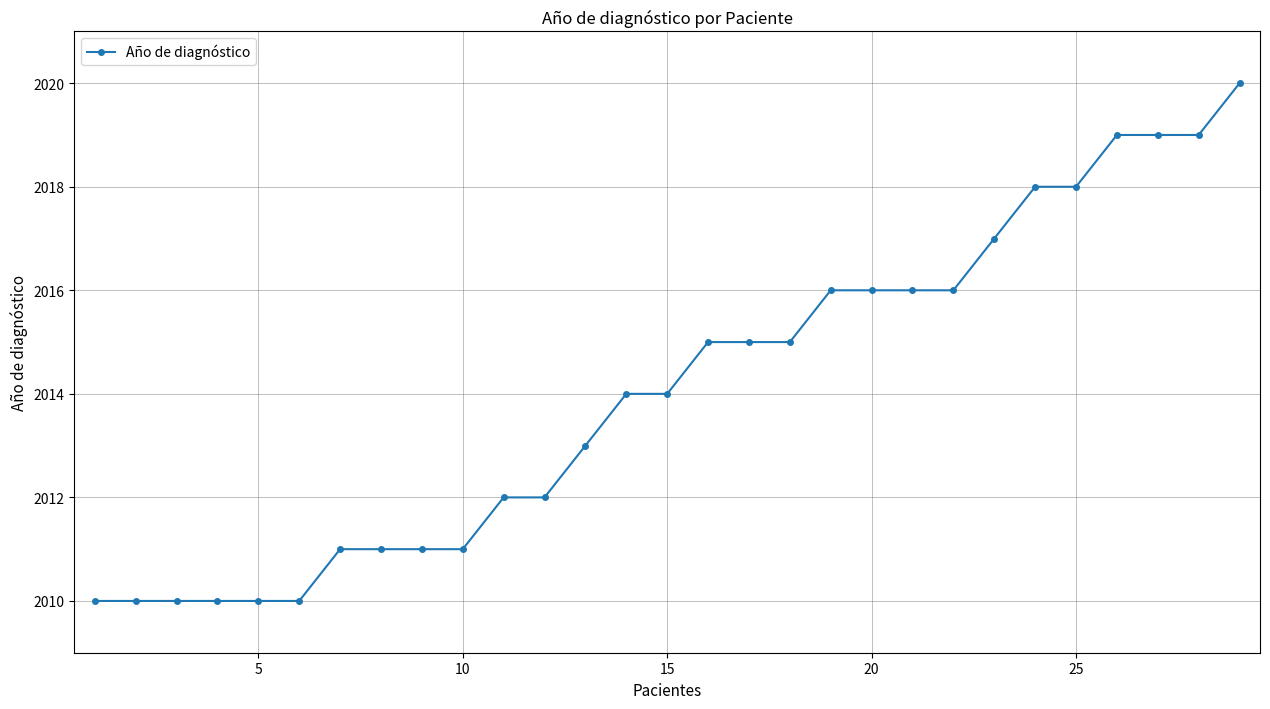

What is the difference between the second highest and second lowest values?

9